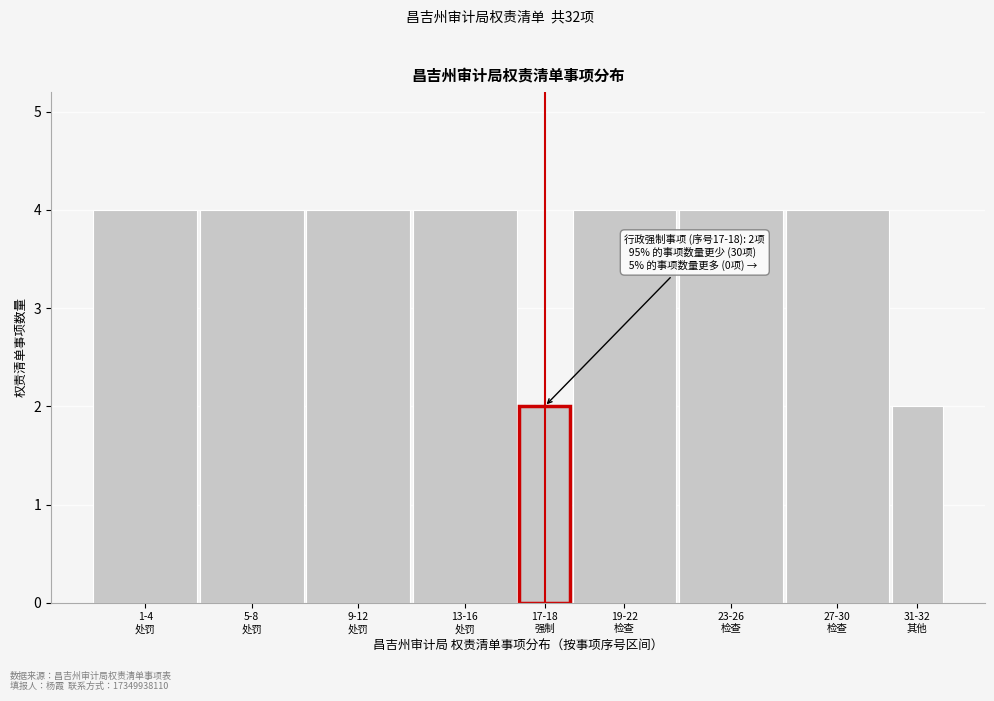

Reading left to right, transcribe all the data shown in this chart.

4	4	4	4	2	4	4	4	2